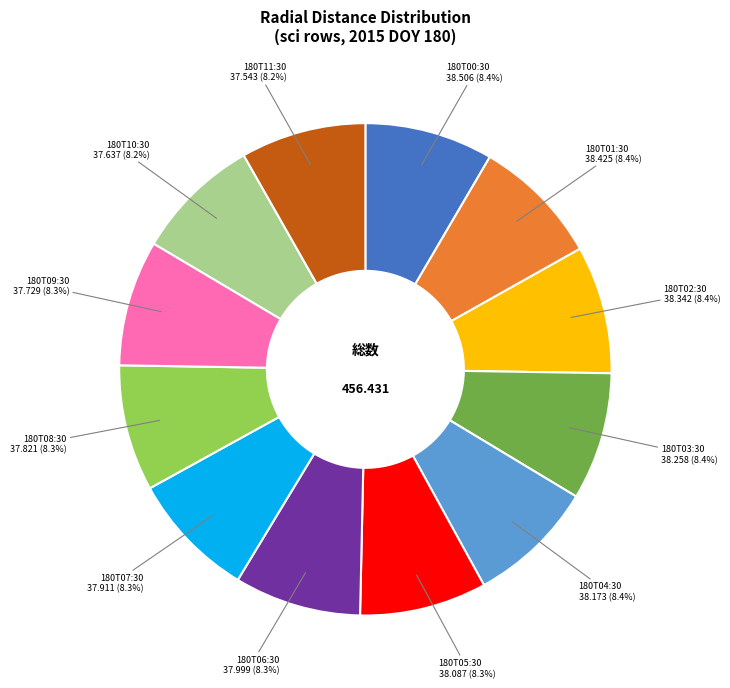

Does any single category account for the majority?

No